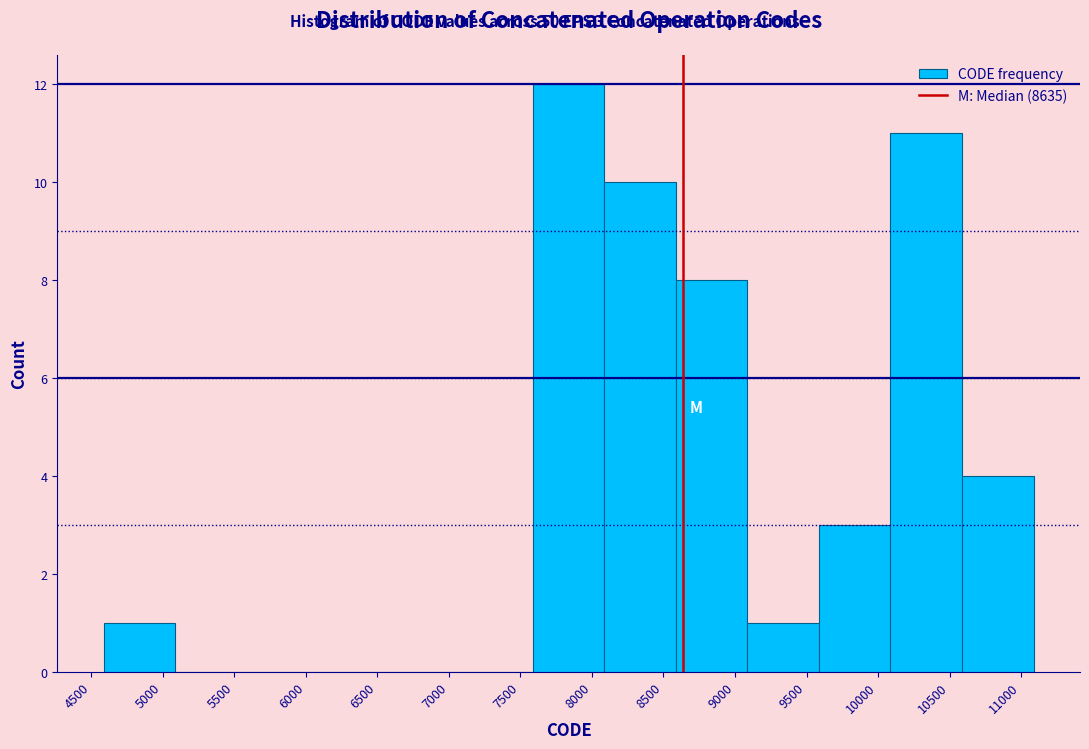

Which range on the x-axis has the tallest bar?

7600 to 8100